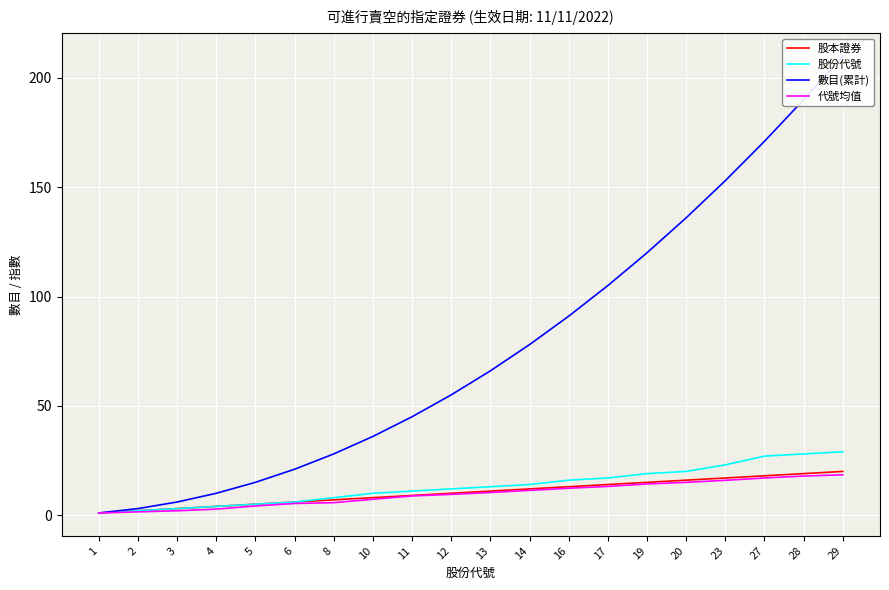

True or false: 股本證券 and 代號均值 cross at least once.

False